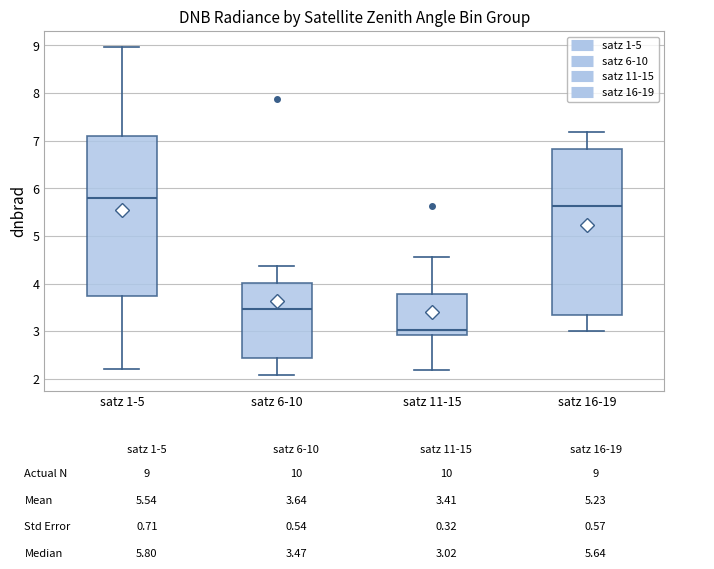

Reading left to right, transcribe this box plot: for each box, give where its median line is, the range the box spans, and where its two whiskers end, as read against the y-axis. The values are not printed on the chart, so give them approximately, as read against the axis.

satz 1-5: median 5.8, box 3.7 to 7.1, whiskers 2.2 to 9.0
satz 6-10: median 3.5, box 2.4 to 4.0, whiskers 2.1 to 4.4
satz 11-15: median 3.0, box 2.9 to 3.8, whiskers 2.2 to 4.6
satz 16-19: median 5.6, box 3.3 to 6.8, whiskers 3.0 to 7.2